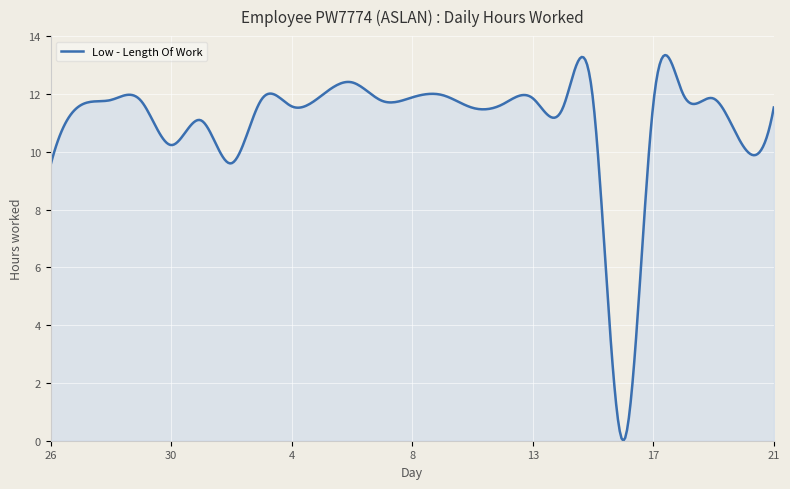

What is the greatest value displayed?

13.3